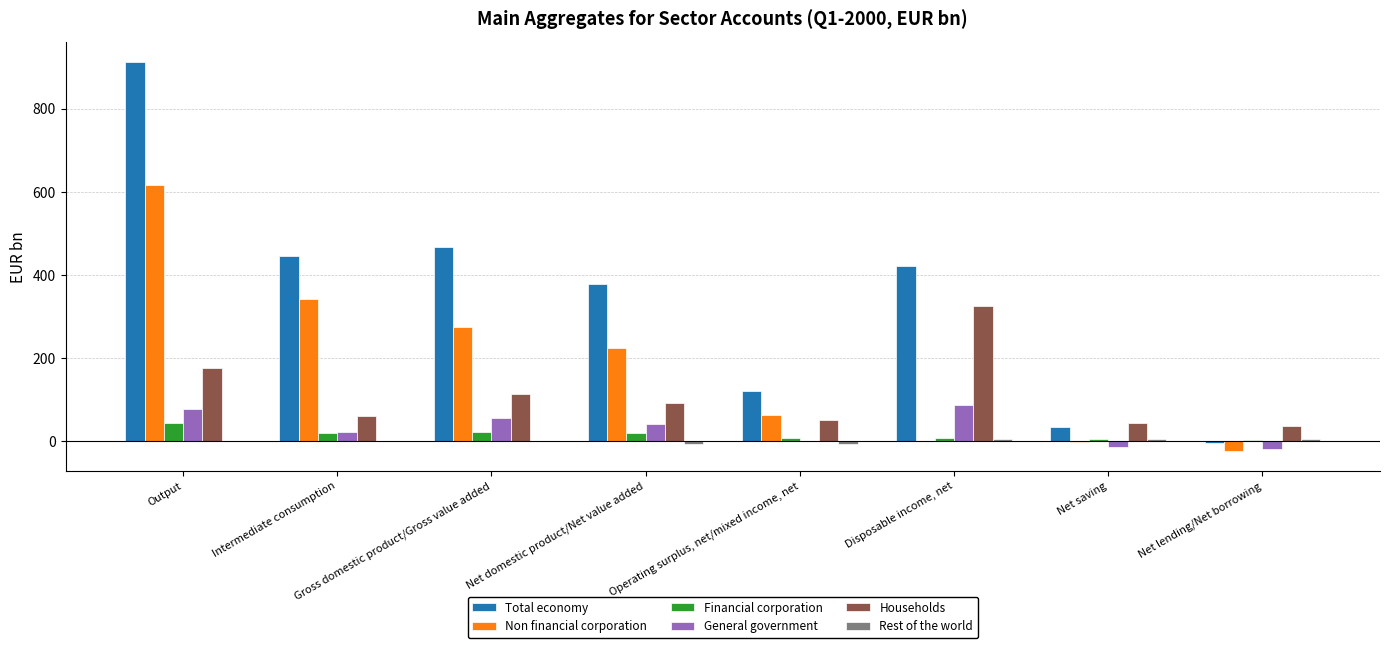

Count the number of data series in this chart.

6